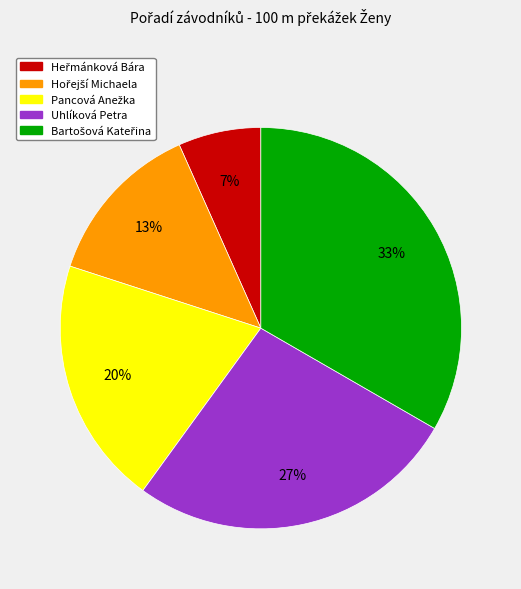

To the nearest percent, what is the average slice percentage?

20%